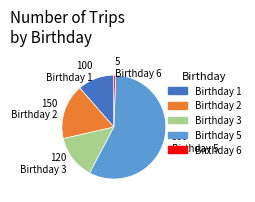

Is there any slice that represents more than half of the pie?

Yes